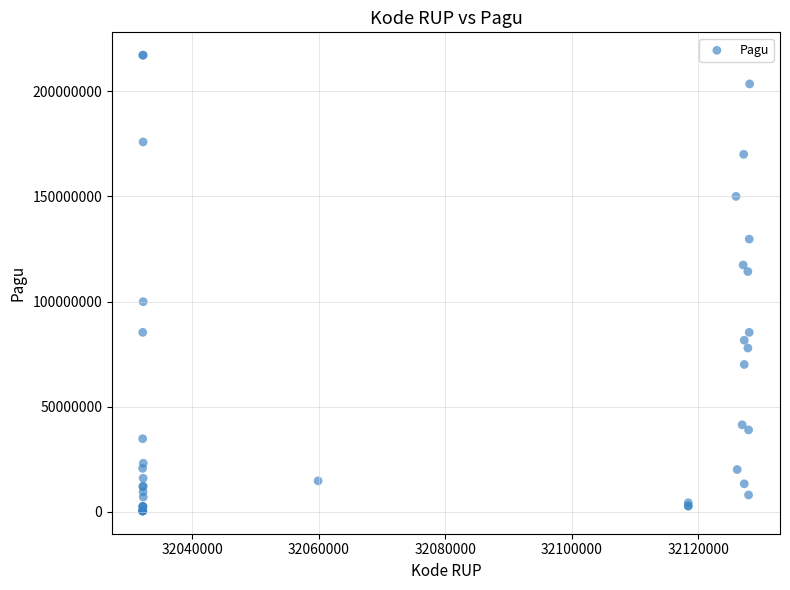

What Y value in the scatter plot is closest to 108830000?

114296000